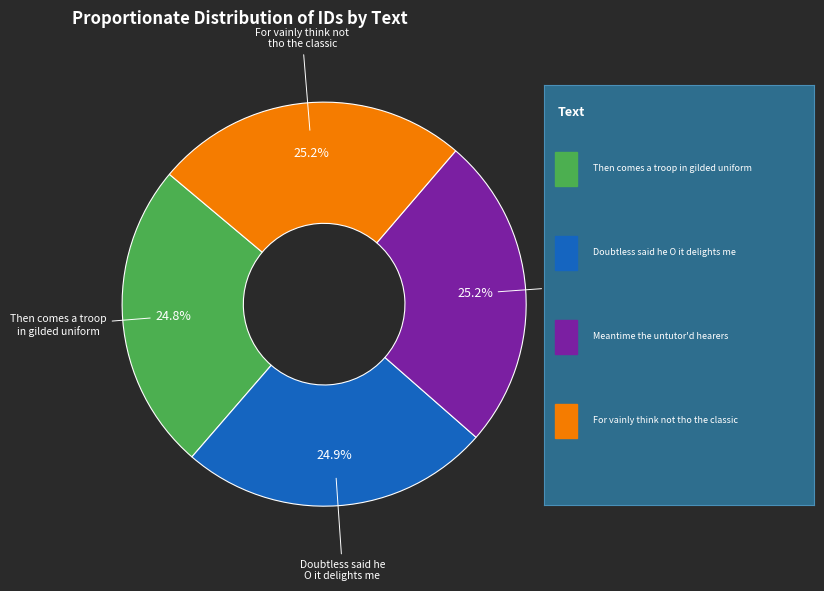

Is there a majority slice in this chart?

No